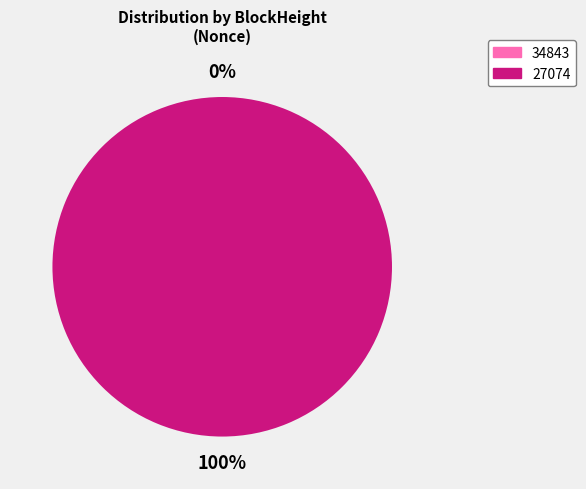

Combined, do 27074 and 34843 account for over 50%?

Yes